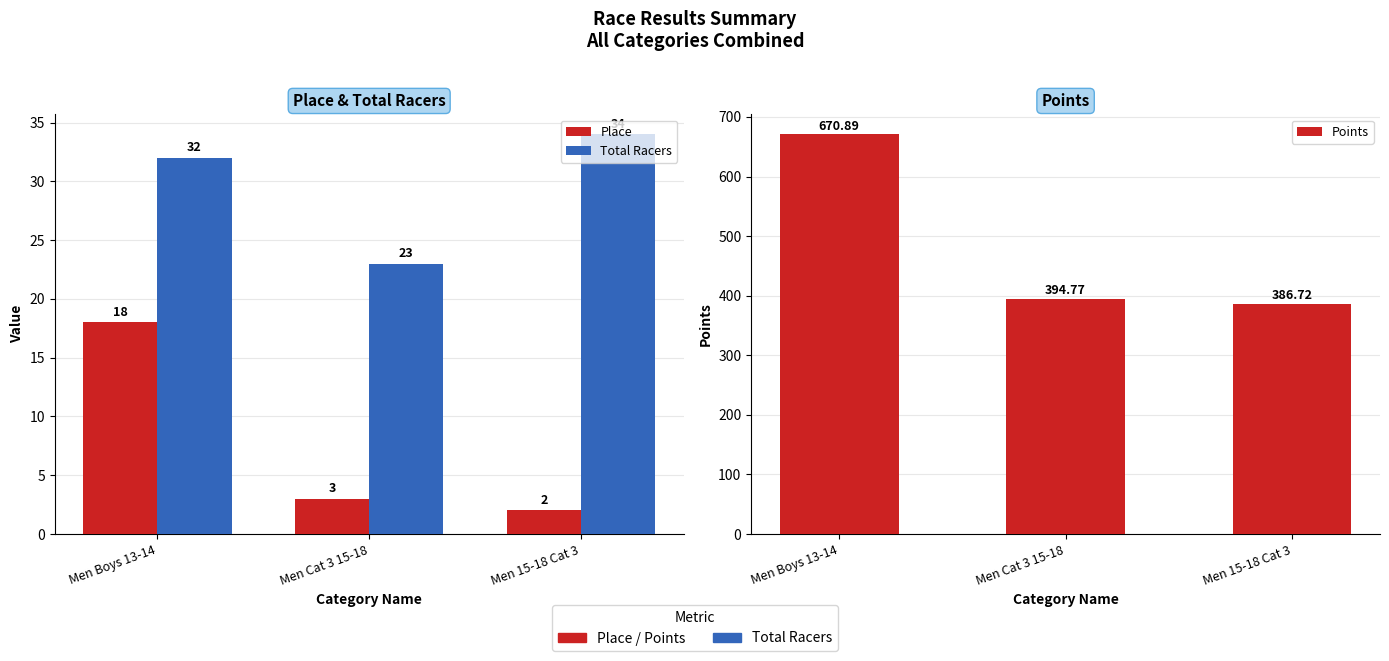

Where is Total Racers nearest to the value 28?

Men Boys 13-14